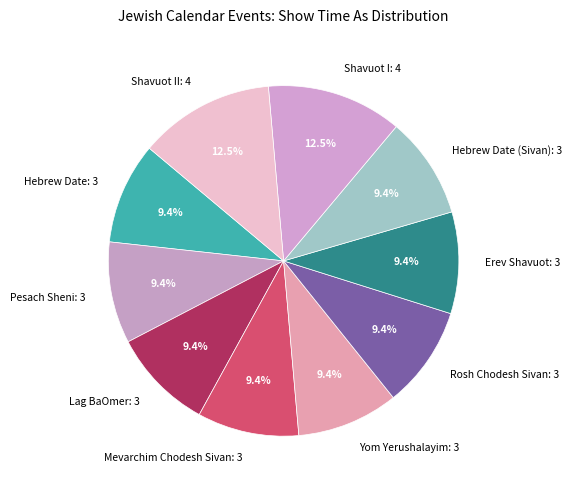

Is the sum of Mevarchim Chodesh Sivan: 3 and Hebrew Date (Sivan): 3 greater than half?

No